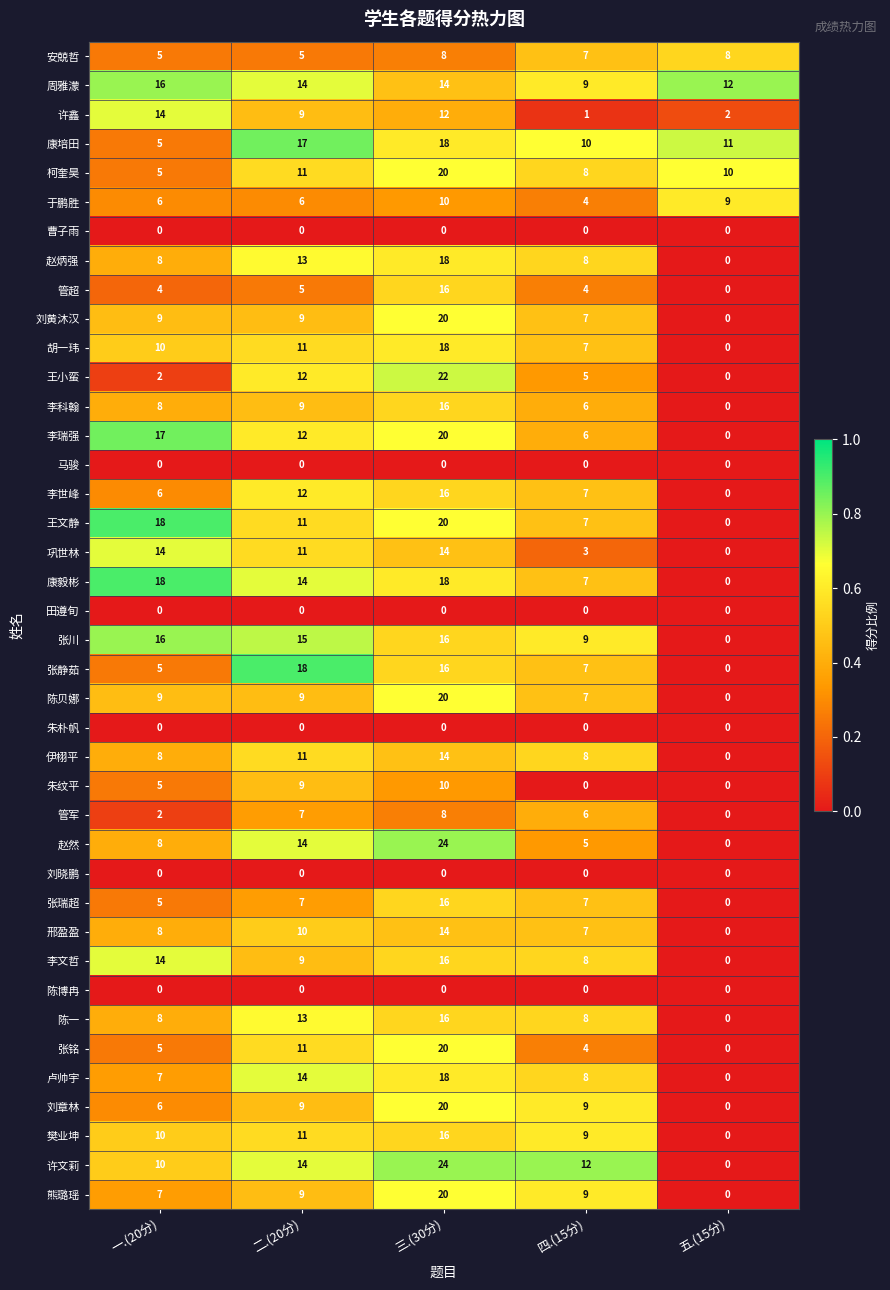

Rank the categories by 李文哲 value from lowest to highest.

五.(15分), 四.(15分), 二.(20分), 一.(20分), 三.(30分)